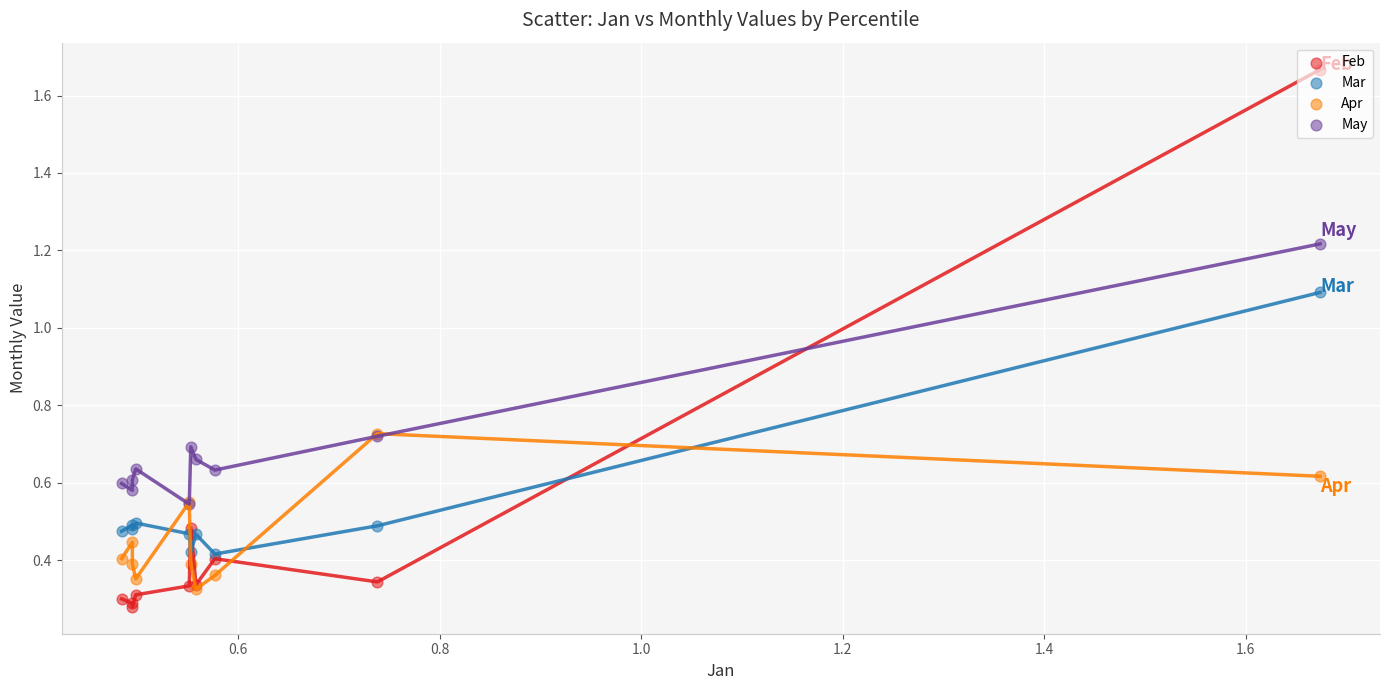

Is this an area chart (filled region under the line)?

No